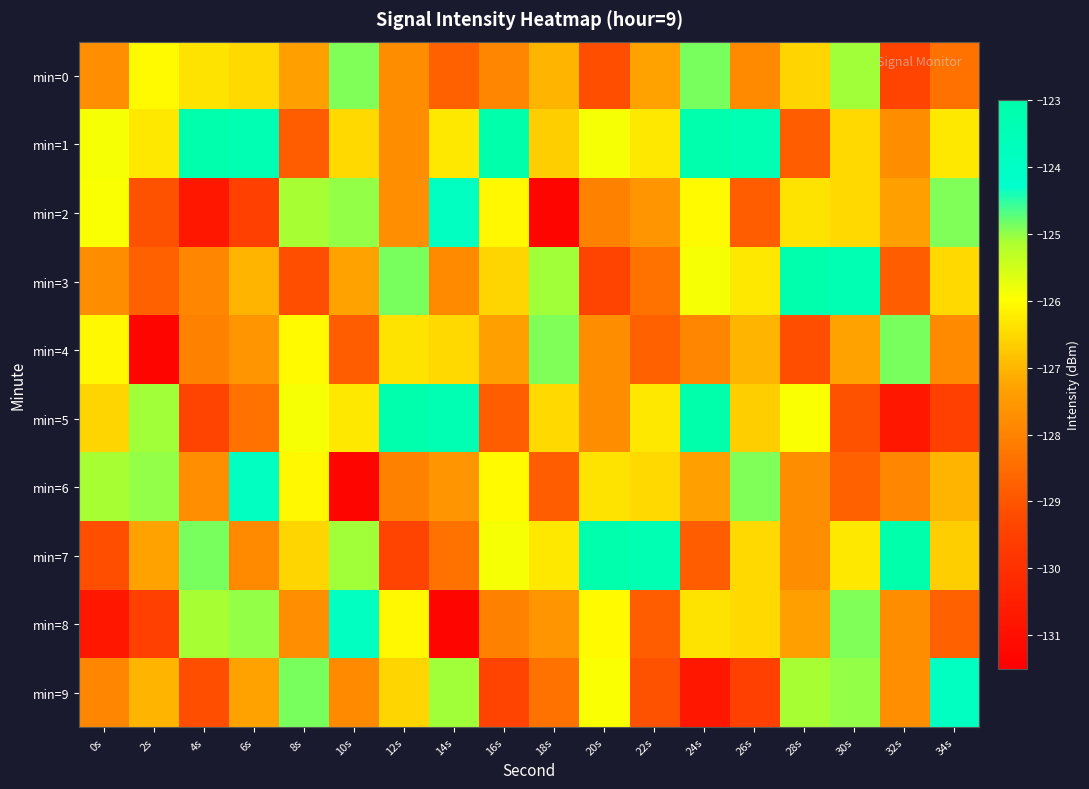

At which category is the sum across all series the highest?

30s